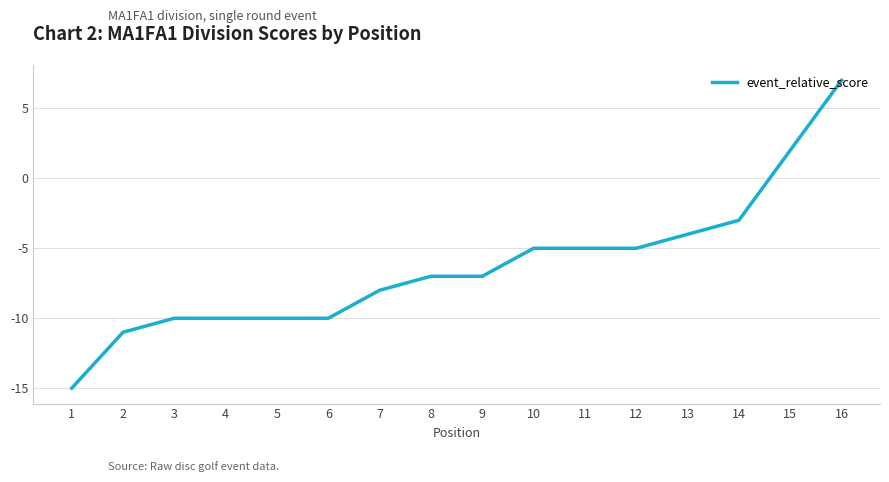

What is the change in value from 2 to 10?

+6